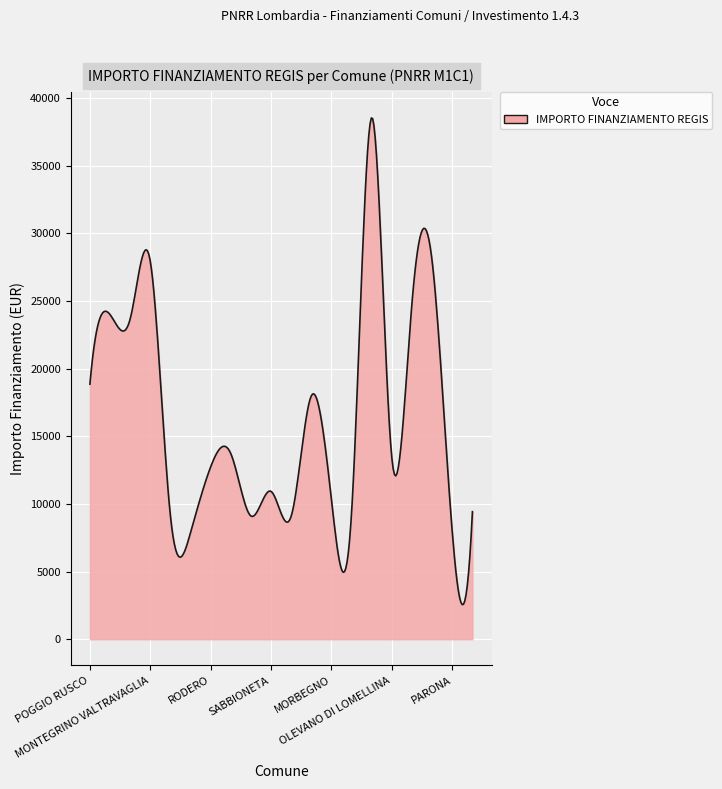

What is the difference between the maximum and minimum values?

35972.1